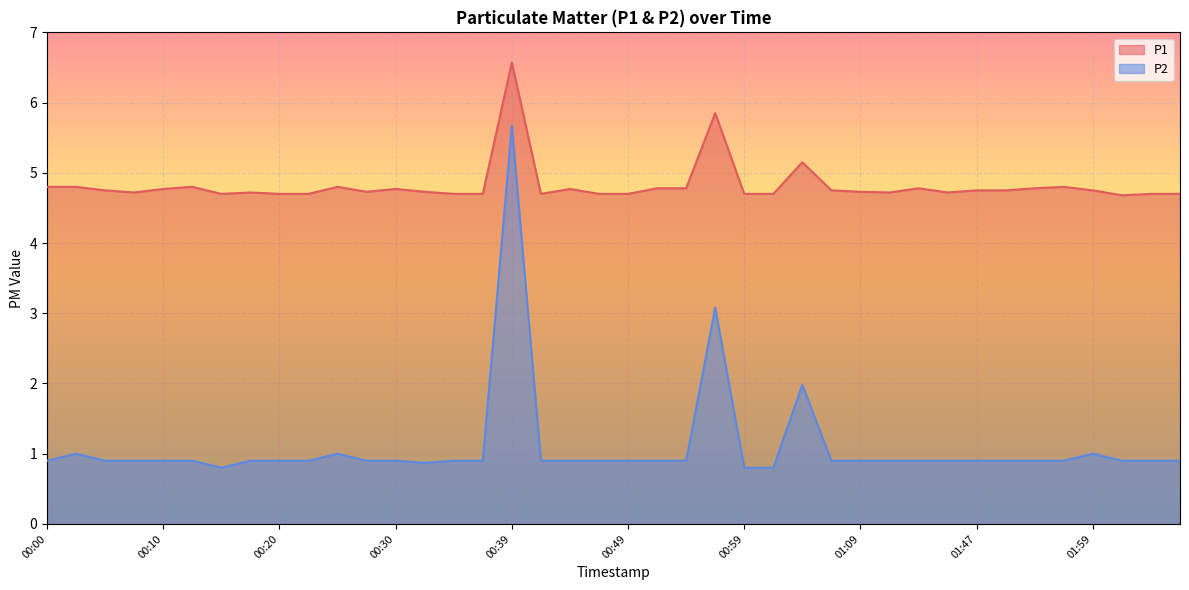

What are all the series names shown in the legend?

P1, P2